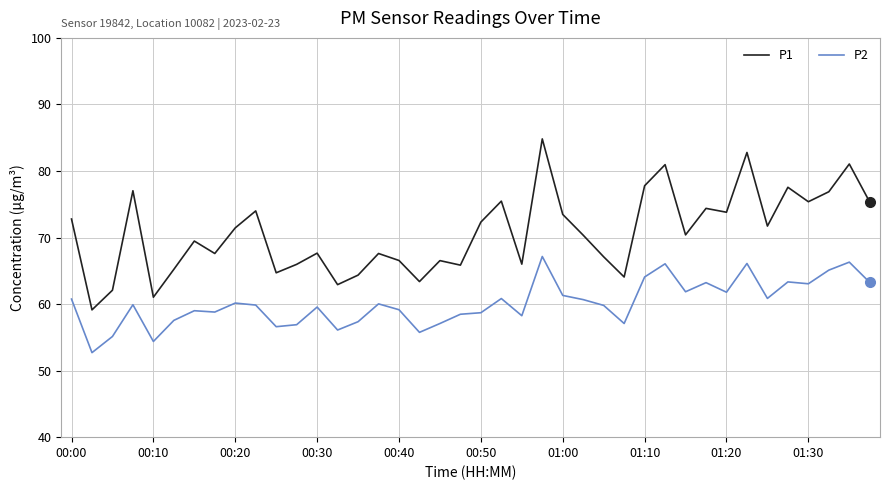

Which series has the widest spread of values?

P1